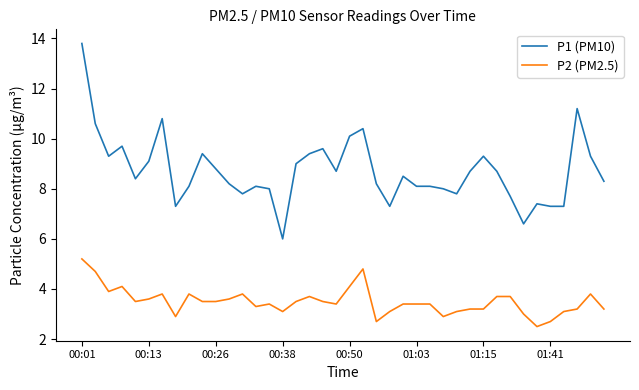

What is the maximum value for P2 (PM2.5)?

5.2